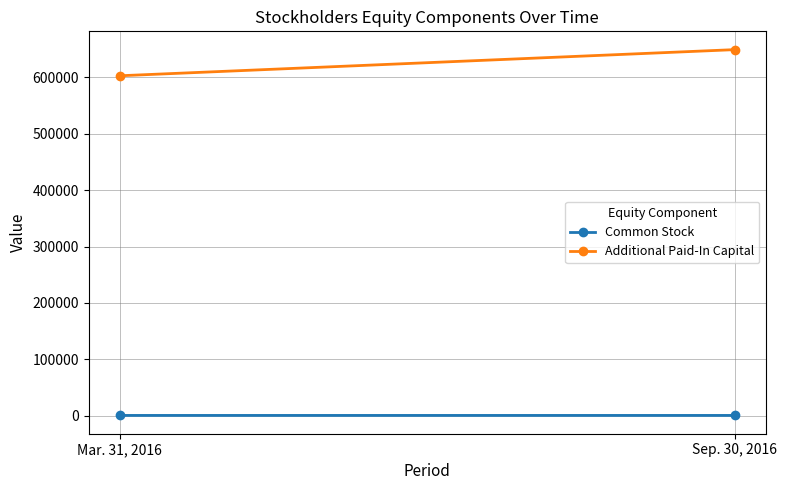

What position from the left is Sep. 30, 2016?

2